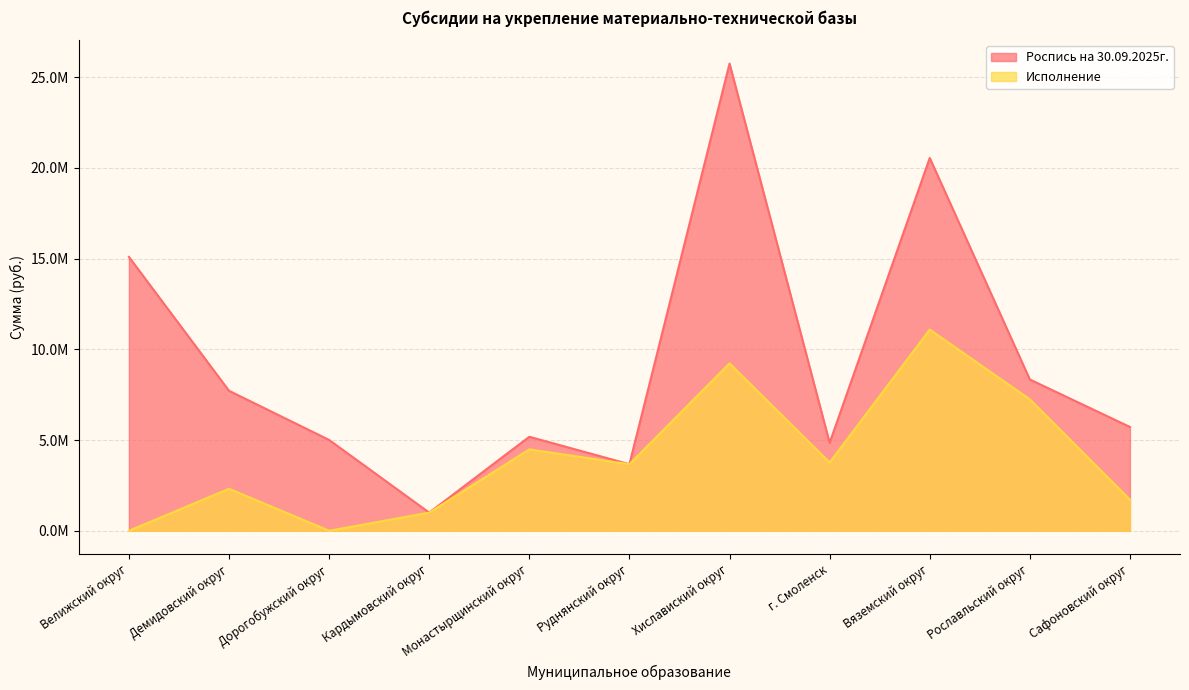

At how many categories does at least one series exceed 21807252?

1